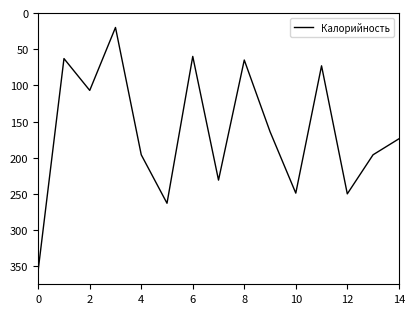

How many values are below 174?

7